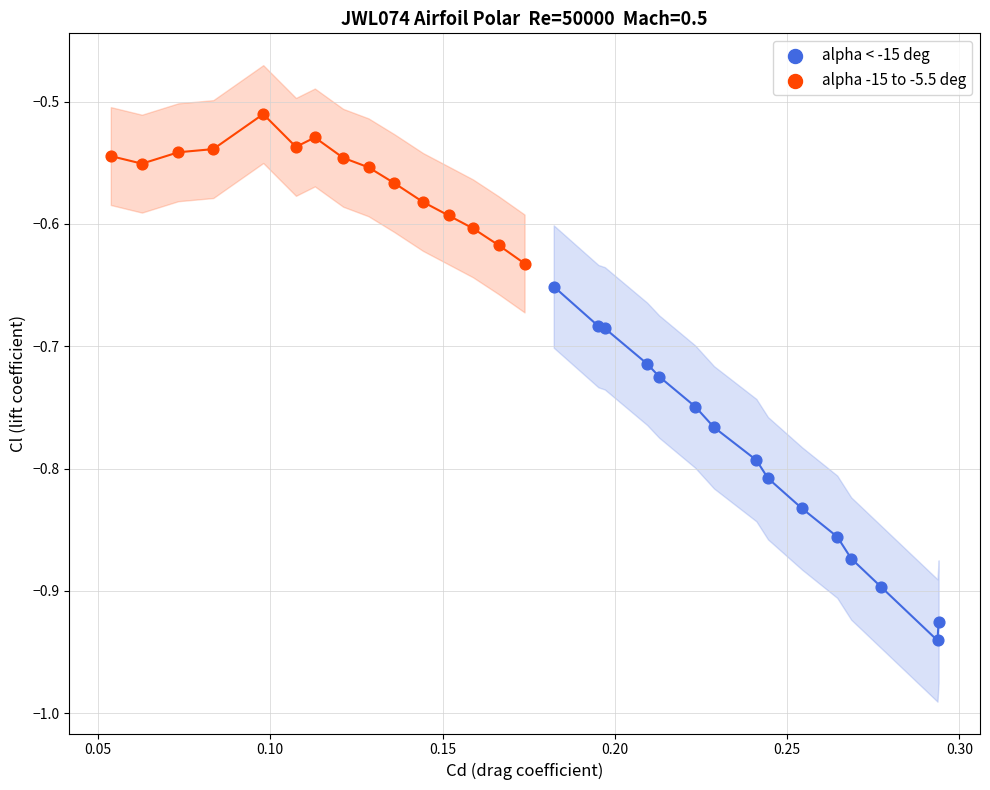

Which series has the widest spread of Y values?

alpha < -15 deg